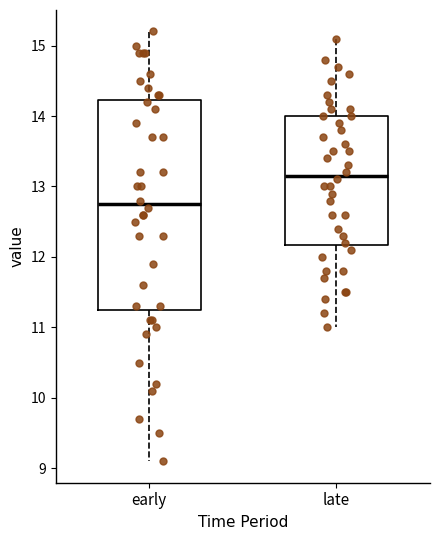

Comparing the boxes themselves (not the whiskers), which one is the tallest?

early